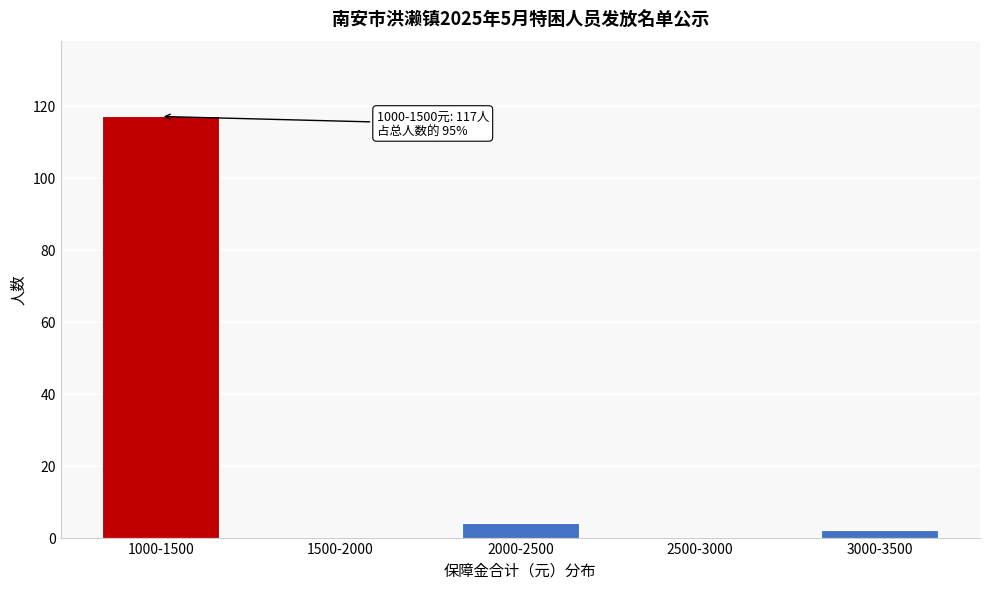

Reading left to right, what are all the values shown in this chart?

1000-1500=117	1500-2000=0	2000-2500=4	2500-3000=0	3000-3500=2